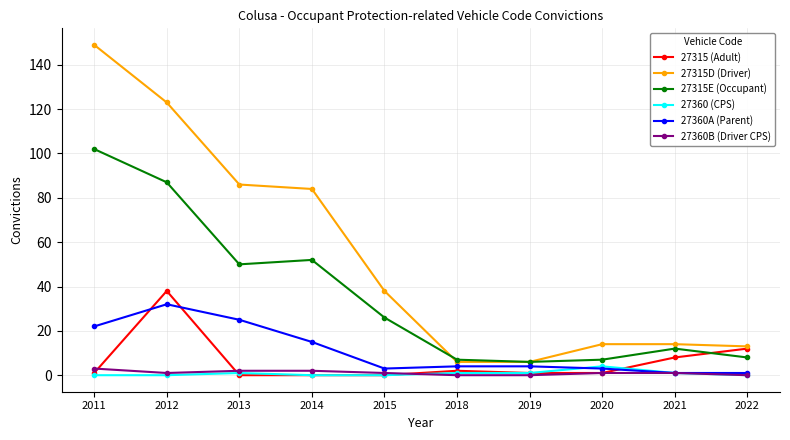

What is the minimum value for 27315D (Driver)?

6